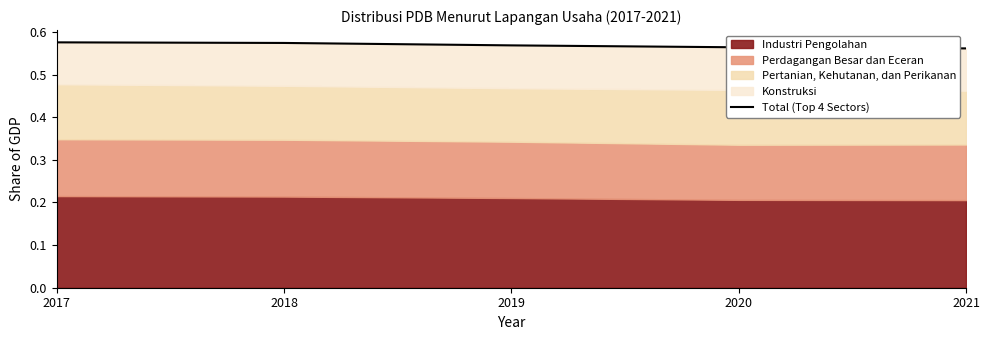

Does the chart have visible grid lines?

No